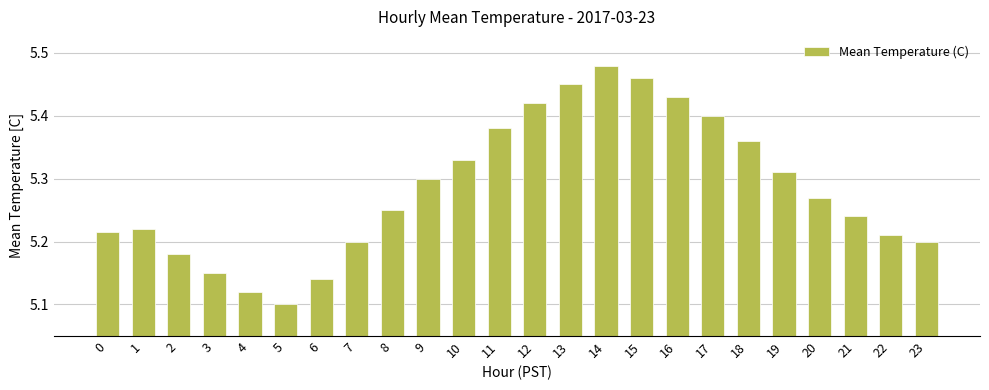

How many values are between 5 and 6?

24